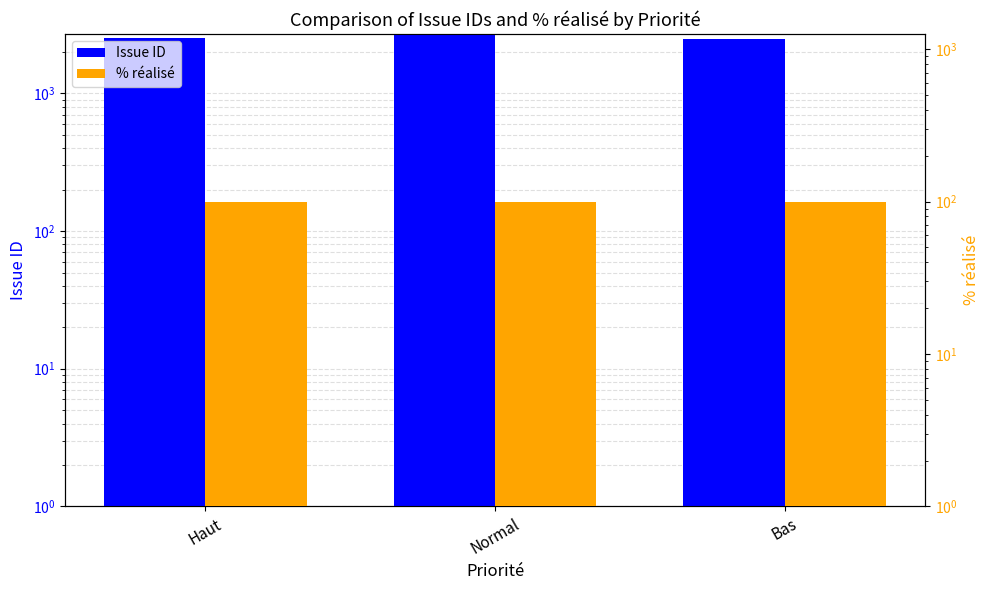

How many distinct data groups are displayed?

2